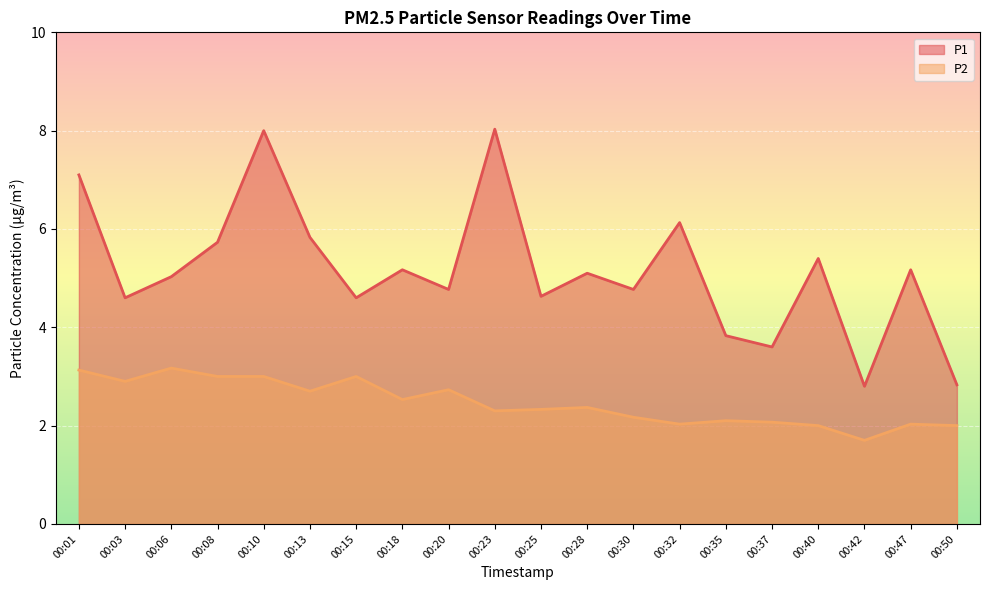

True or false: P1 and P2 cross at least once.

False